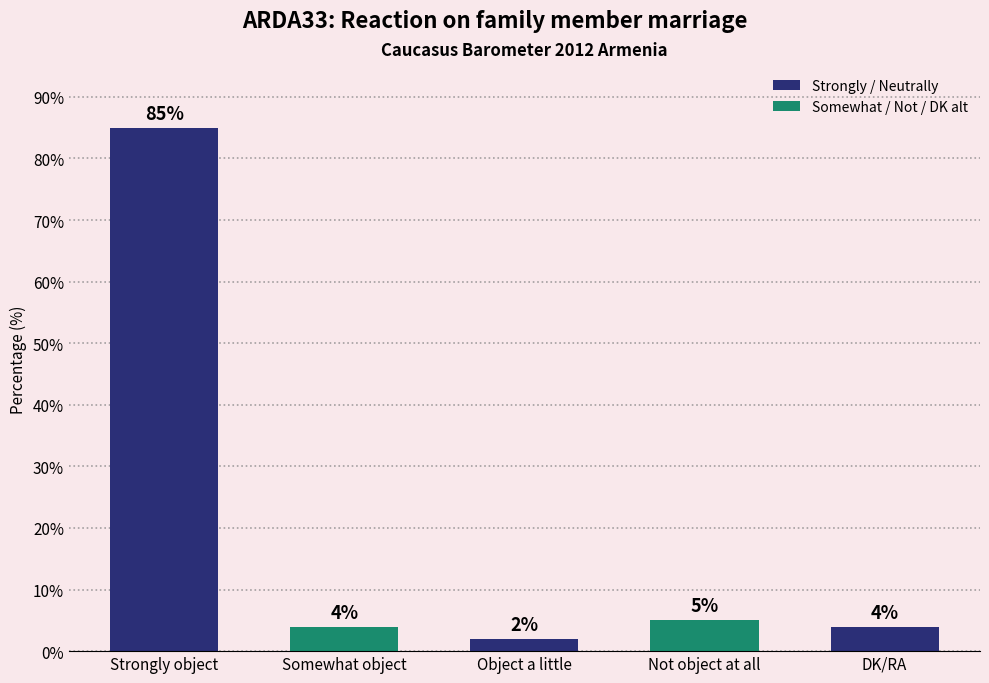

Where does the data first go above 4?

Strongly object